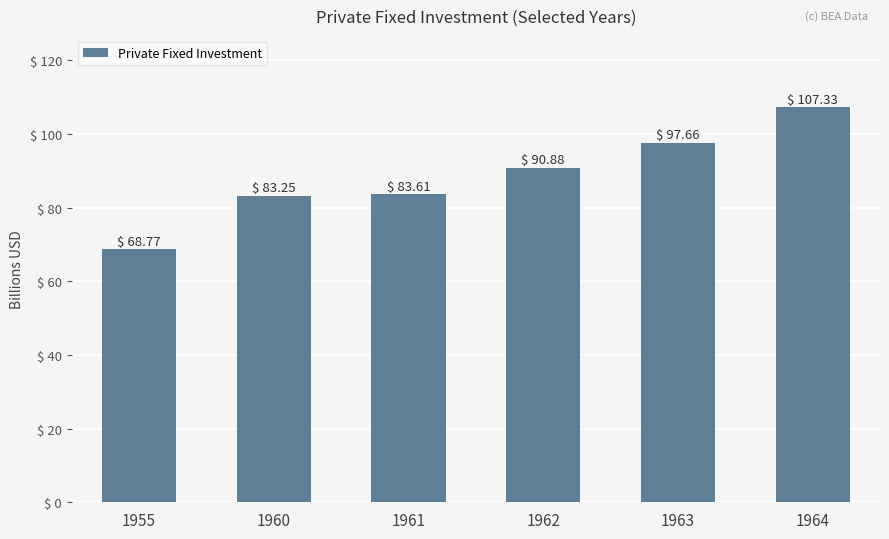

What is the change in value from 1955 to 1960?

+14.5